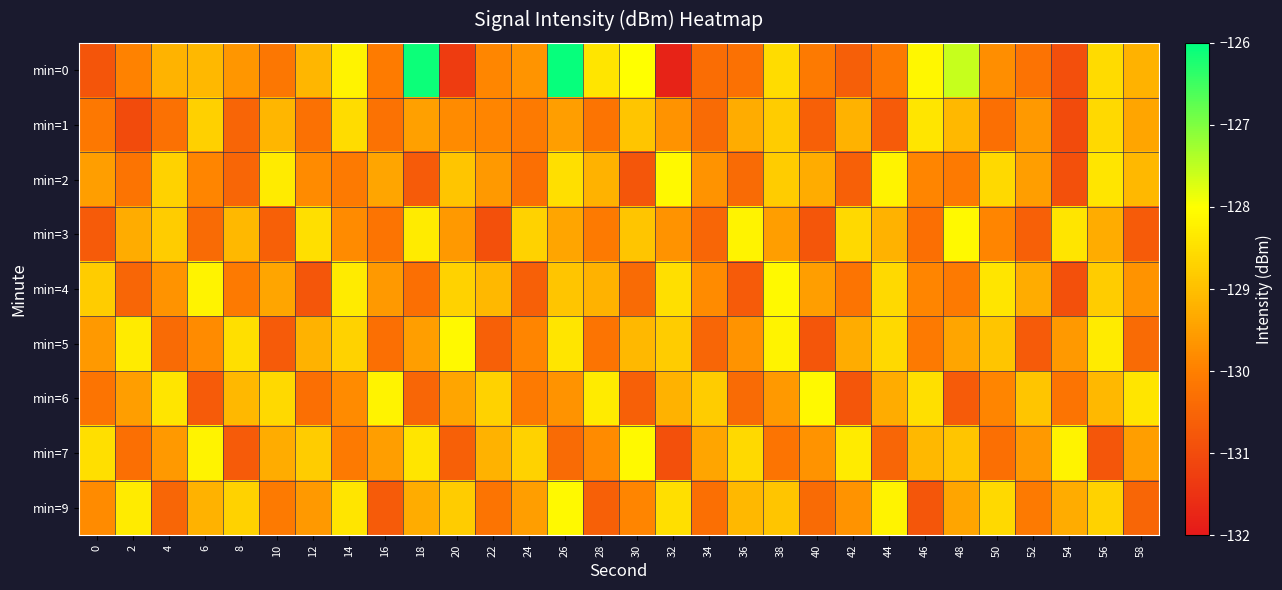

List the series in order of their peak value, highest first.

min=0, min=2, min=3, min=4, min=5, min=6, min=7, min=9, min=1